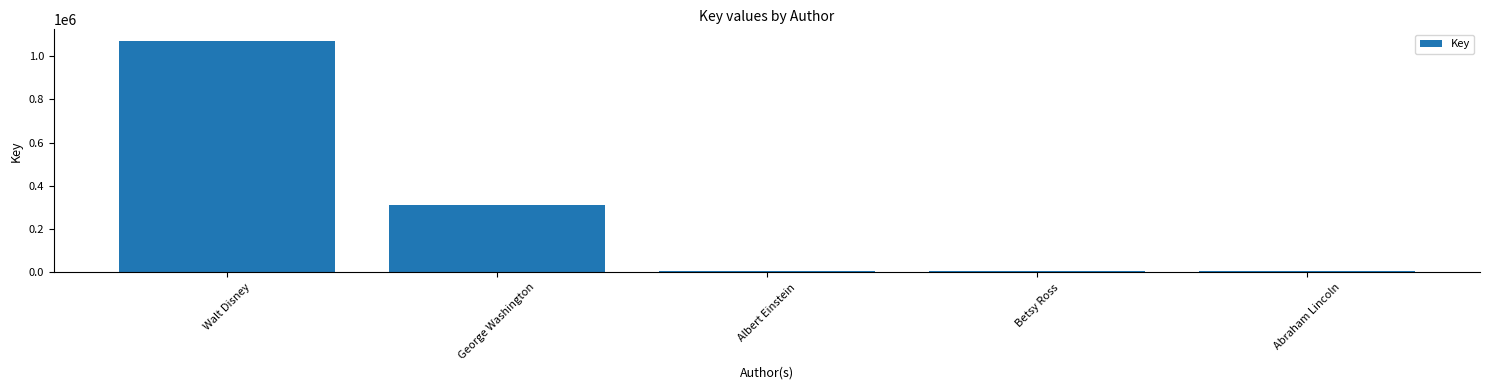

Which label corresponds to the largest value in the chart?

Walt Disney